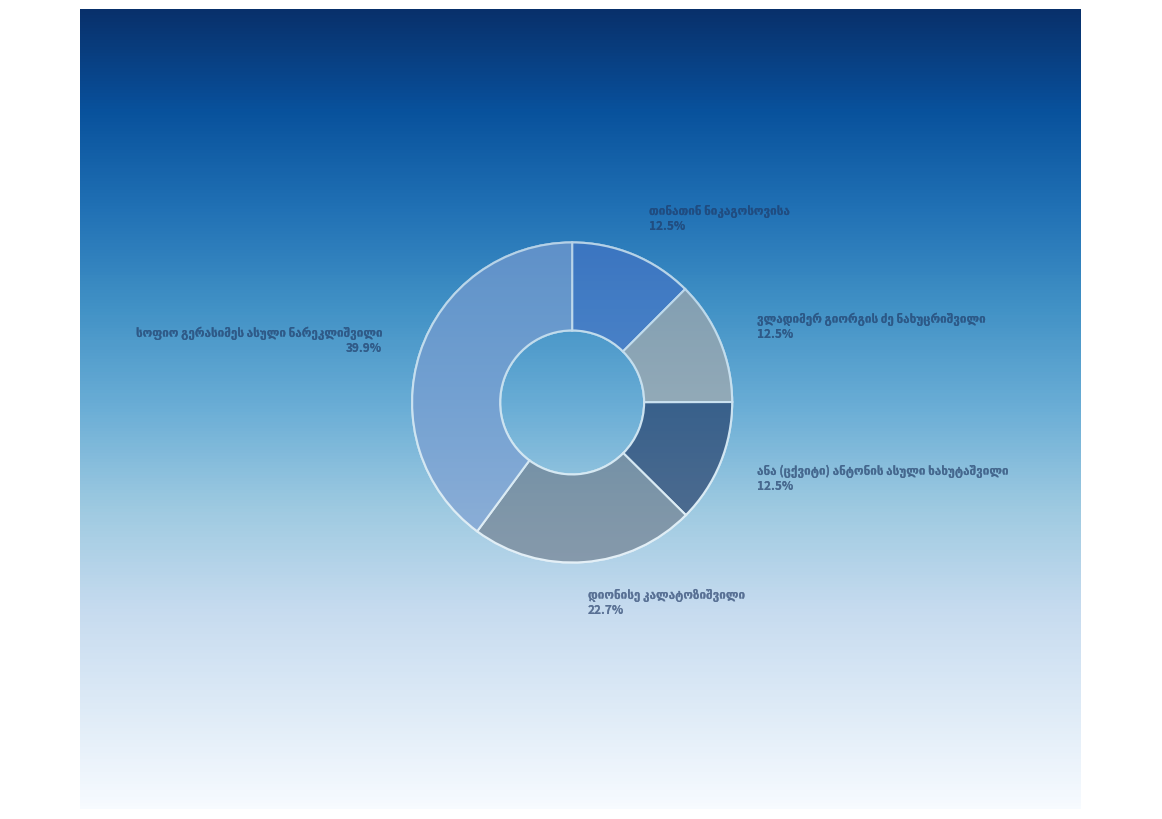

To the nearest percent, what is the difference between the largest and smallest slice percentages?

27%